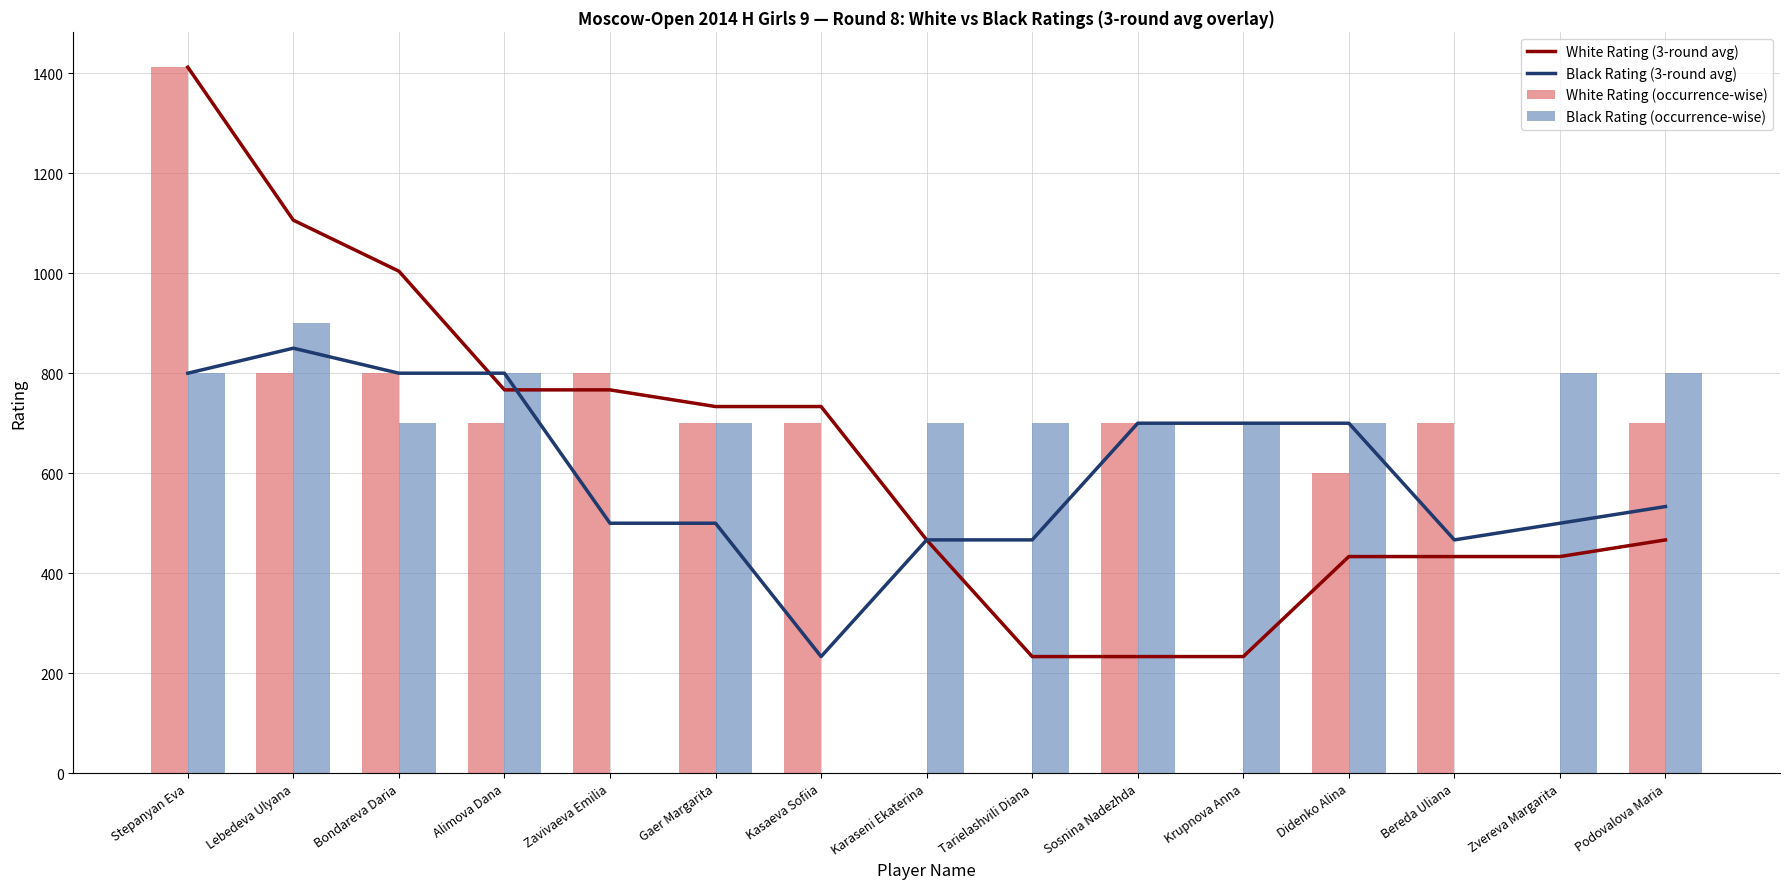

Which series has the largest total across all categories?

White Rating (3-round avg)